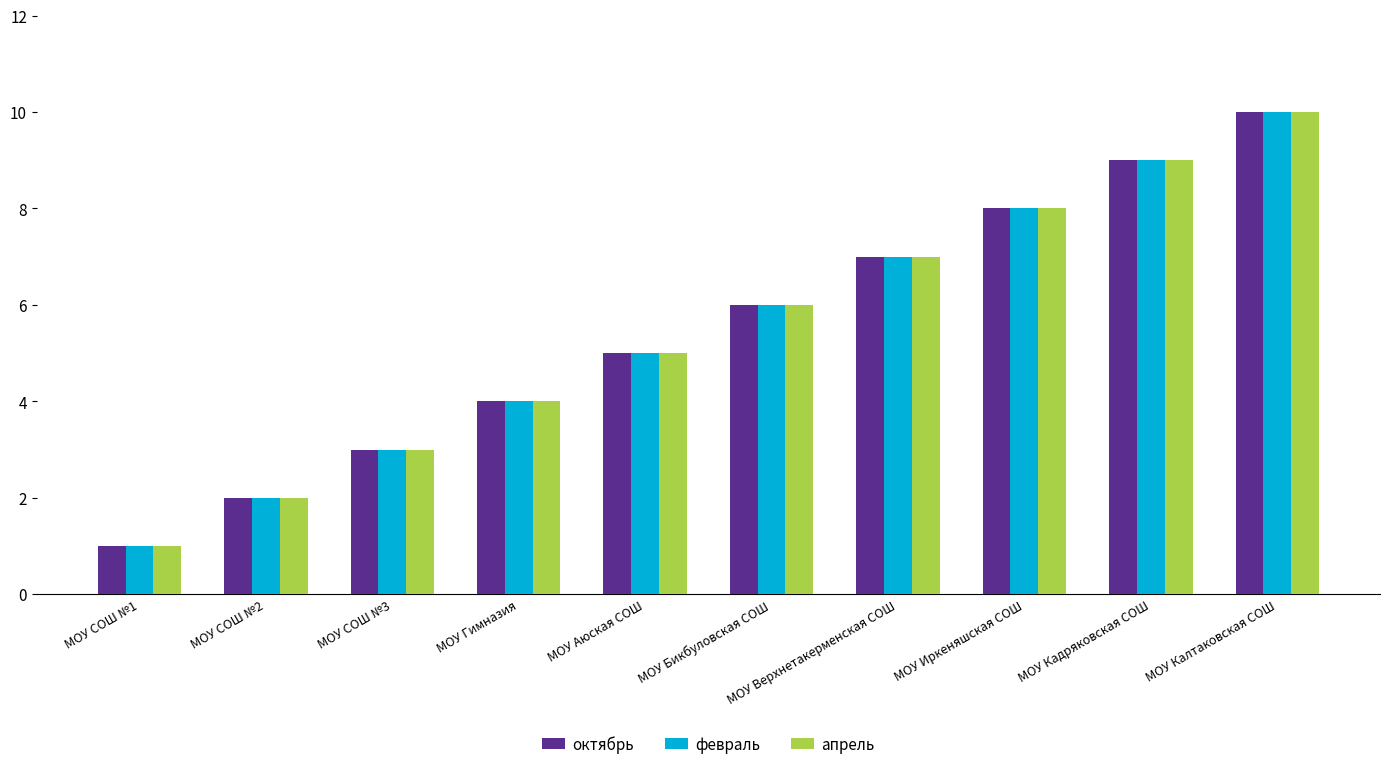

Reading left to right, extract all data points from this chart.

октябрь: МОУ СОШ №1=1	МОУ СОШ №2=2	МОУ СОШ №3=3	МОУ Гимназия=4	МОУ Аюская СОШ=5	МОУ Бикбуловская СОШ=6	МОУ Верхнетакерменская СОШ=7	МОУ Иркеняшская СОШ=8	МОУ Кадряковская СОШ=9	МОУ Калтаковская СОШ=10
февраль: МОУ СОШ №1=1	МОУ СОШ №2=2	МОУ СОШ №3=3	МОУ Гимназия=4	МОУ Аюская СОШ=5	МОУ Бикбуловская СОШ=6	МОУ Верхнетакерменская СОШ=7	МОУ Иркеняшская СОШ=8	МОУ Кадряковская СОШ=9	МОУ Калтаковская СОШ=10
апрель: МОУ СОШ №1=1	МОУ СОШ №2=2	МОУ СОШ №3=3	МОУ Гимназия=4	МОУ Аюская СОШ=5	МОУ Бикбуловская СОШ=6	МОУ Верхнетакерменская СОШ=7	МОУ Иркеняшская СОШ=8	МОУ Кадряковская СОШ=9	МОУ Калтаковская СОШ=10